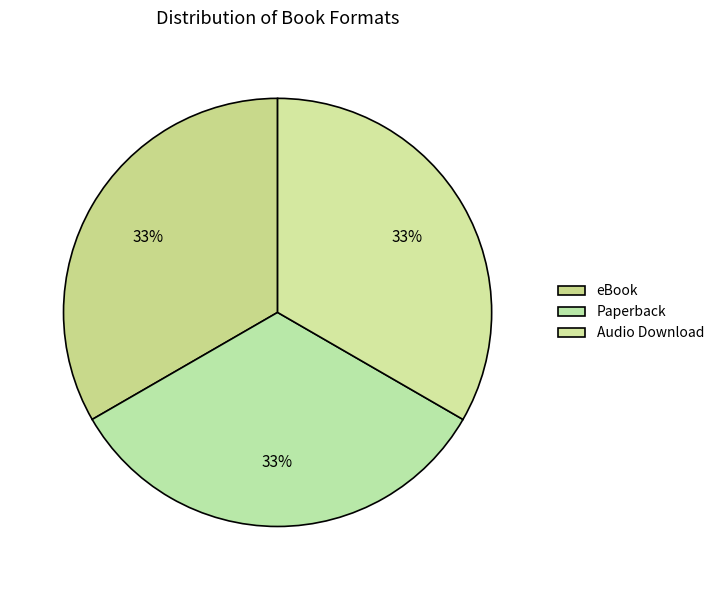

How many slices are in this pie chart?

3